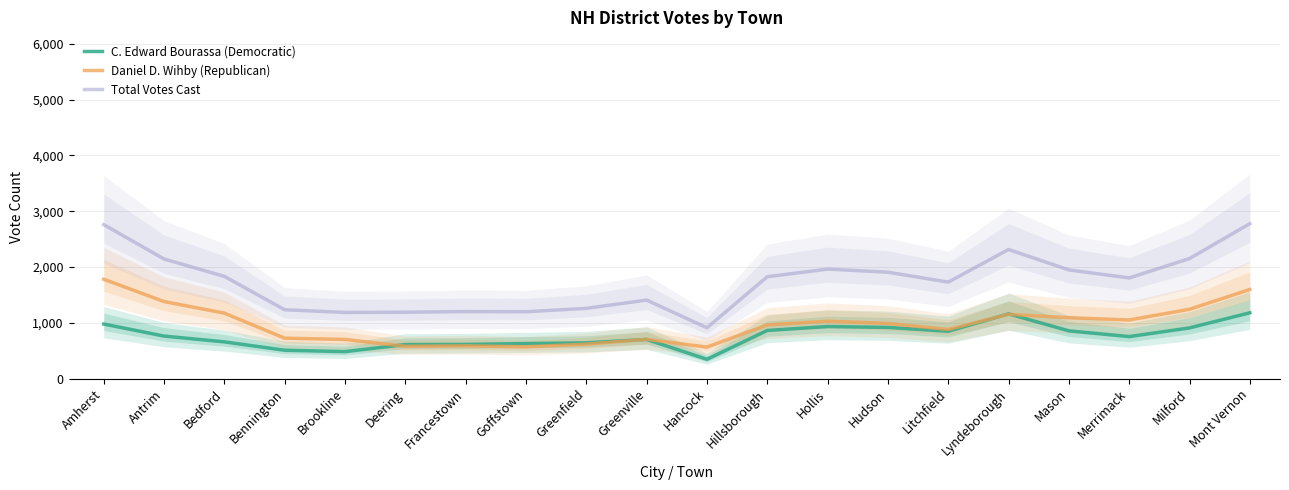

At which category does C. Edward Bourassa (Democratic) reach its first local valley?

Brookline